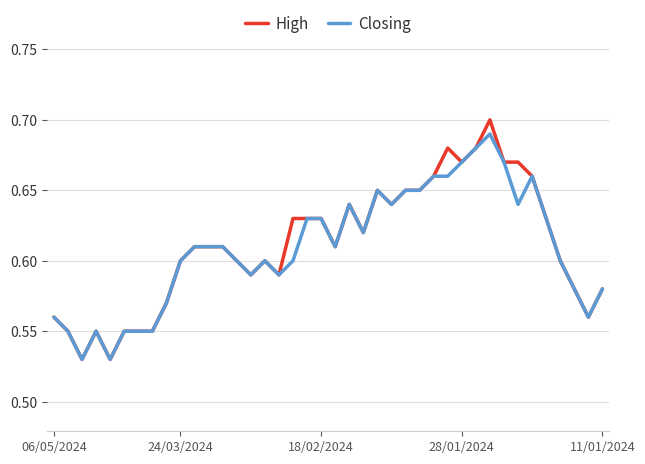

Which series has the widest spread of values?

High